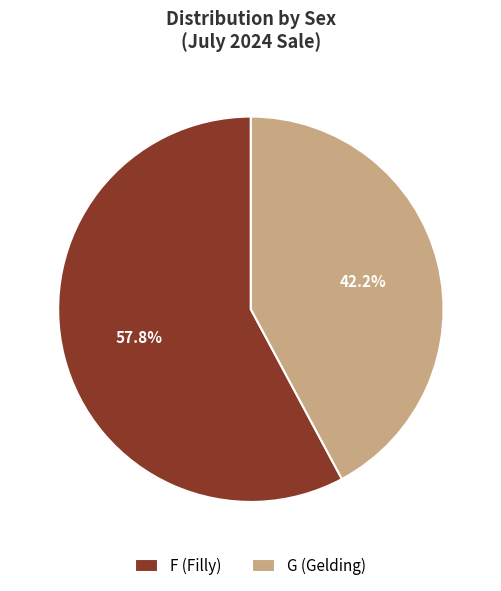

Rank the categories by value from lowest to highest.

G, F